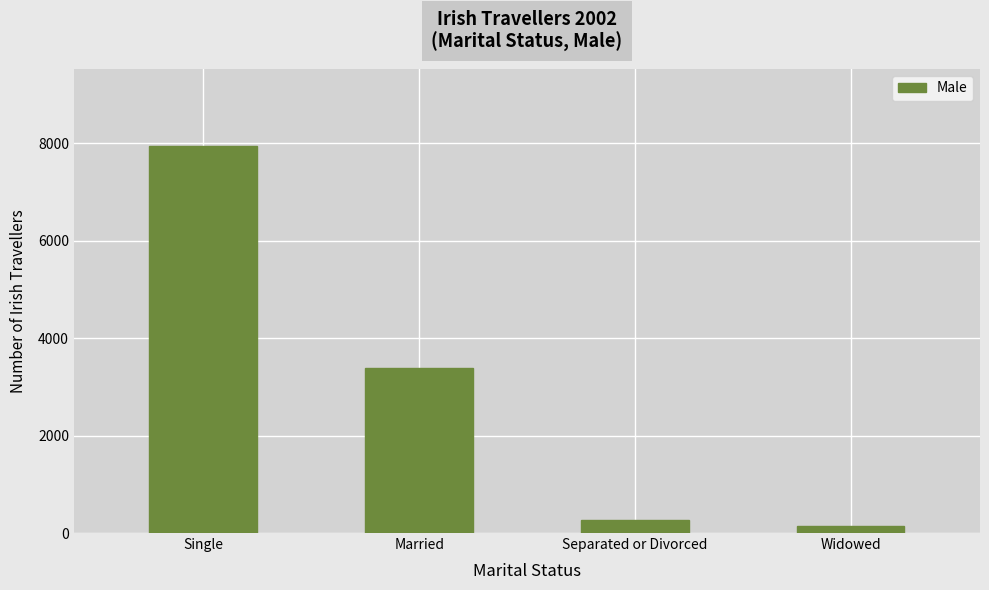

Is it true that the value at Single is 5496?

False